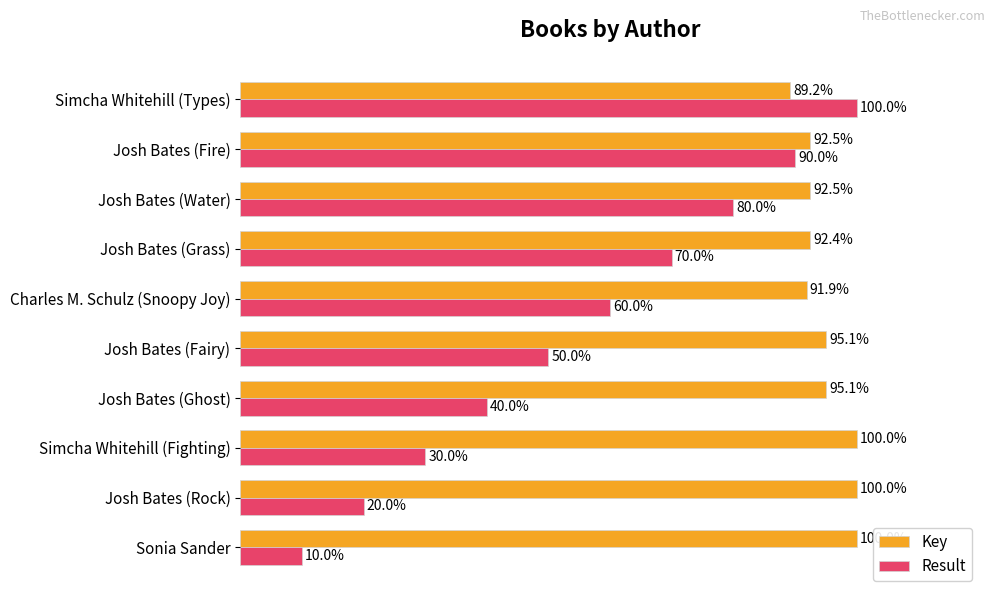

At which category does the chart reach its minimum across all series?

Sonia Sander